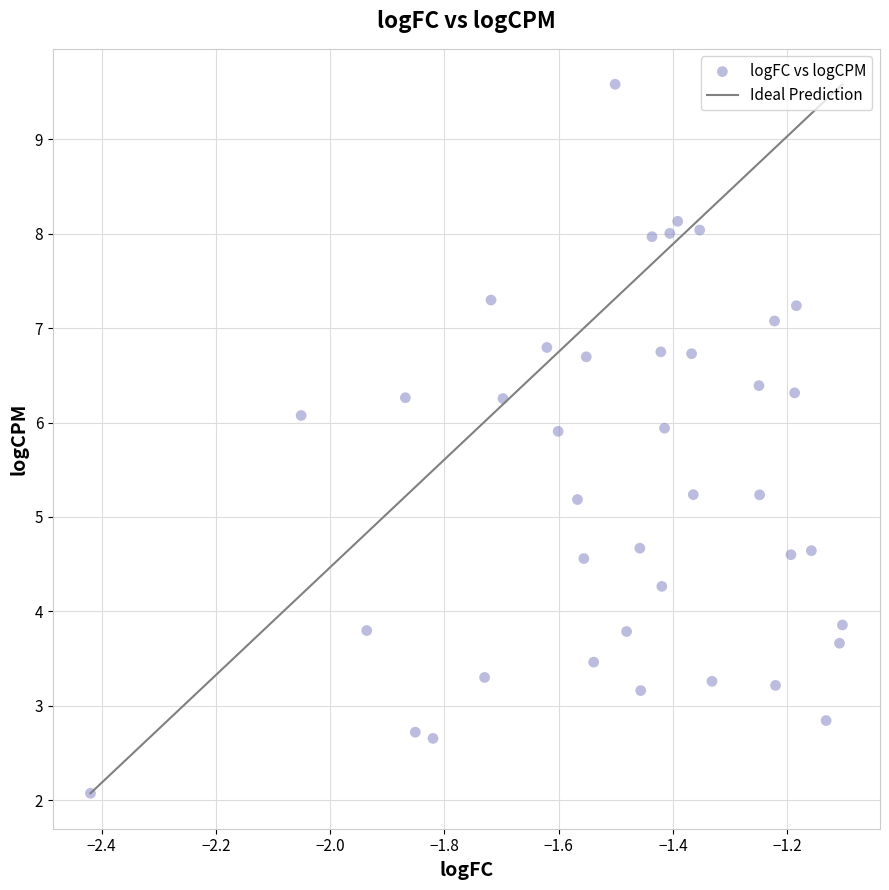

What is the range of Y values (max minus min)?

7.5